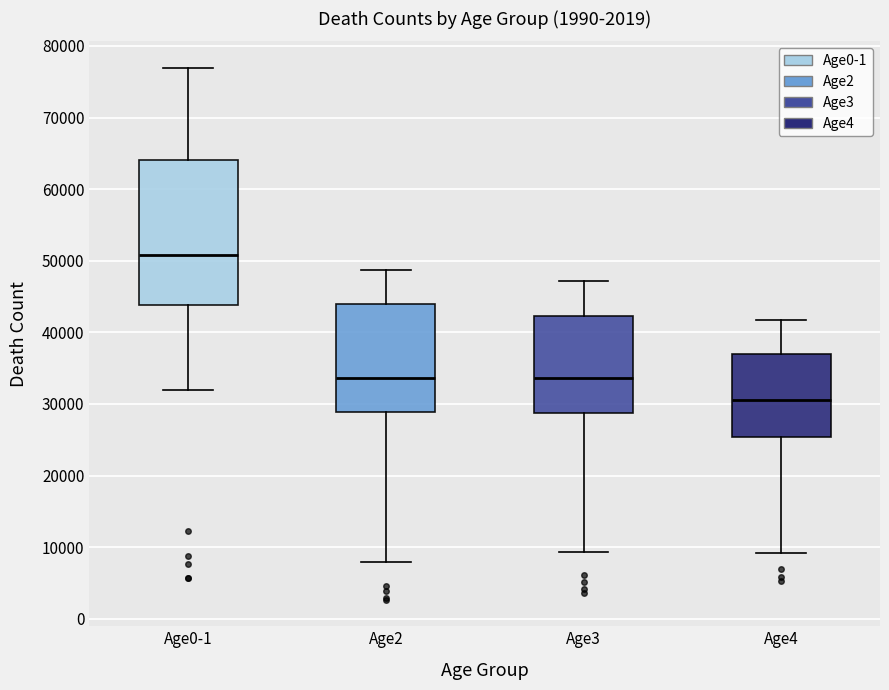

Reading left to right, read every box against the y-axis: the position of its median line, the range the box covers, and the ends of its whiskers. The values are not printed on the chart, so give them approximately, as read against the axis.

Age0-1: median 51000, box 44000 to 64000, whiskers 32000 to 77000
Age2: median 34000, box 29000 to 44000, whiskers 8000 to 49000
Age3: median 34000, box 29000 to 42000, whiskers 9000 to 47000
Age4: median 31000, box 25000 to 37000, whiskers 9000 to 42000